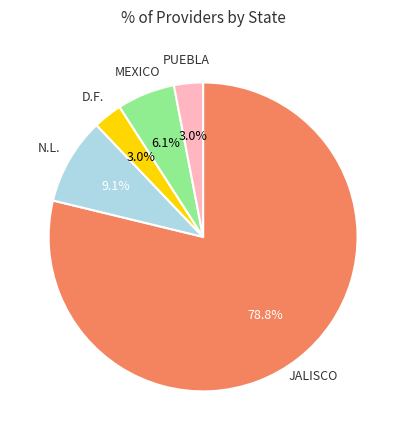

Is there a majority slice in this chart?

Yes